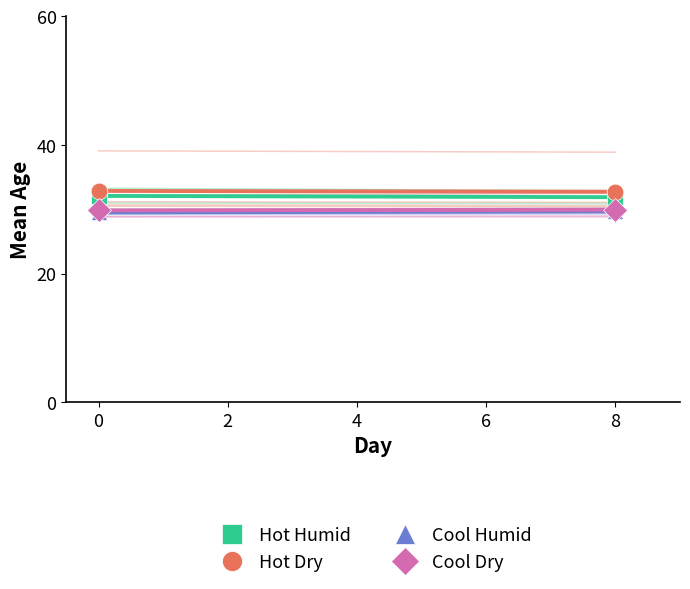

What is the difference between the highest and lowest values at 0?

3.3